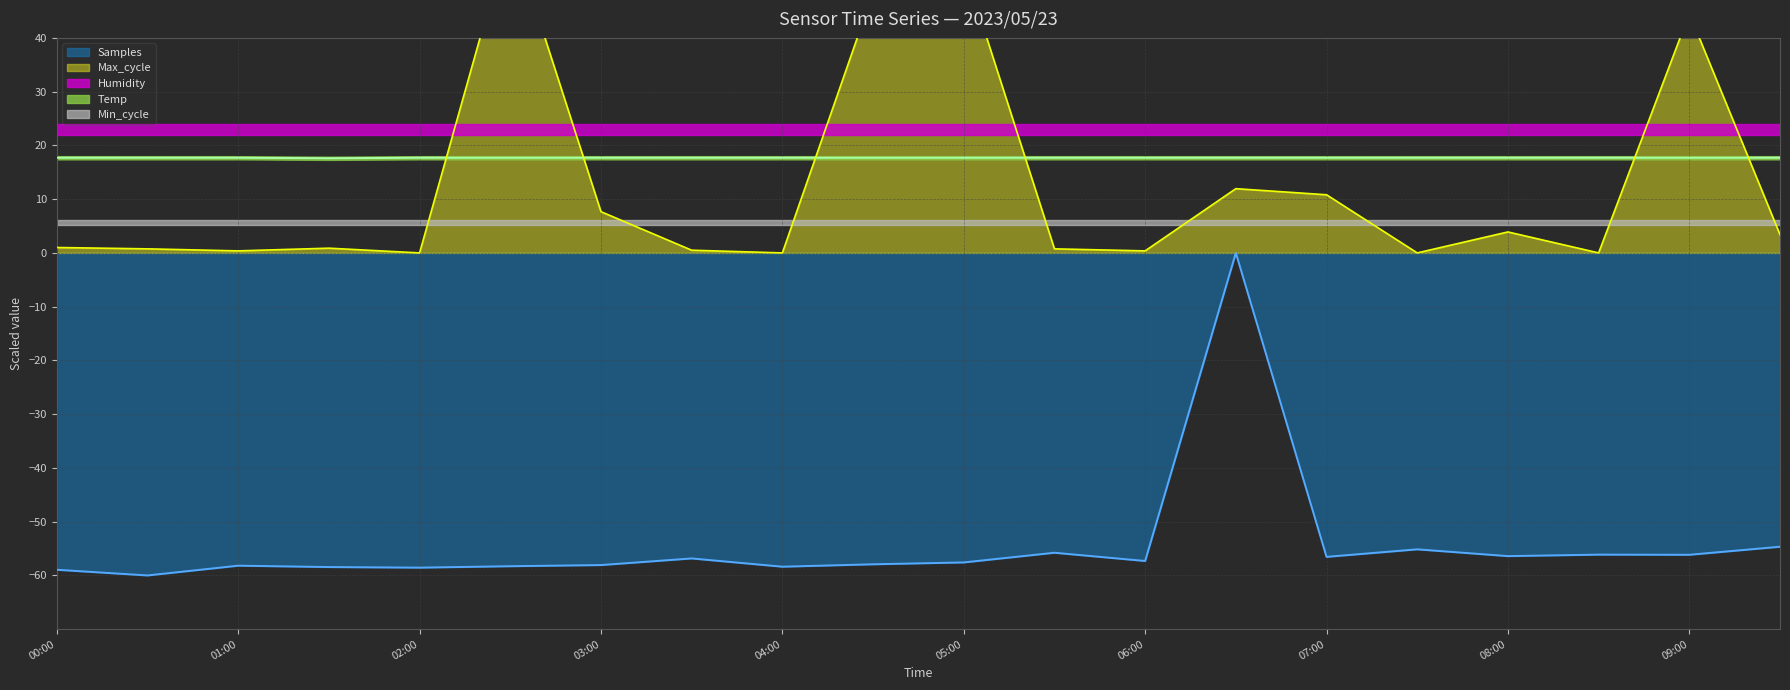

Rank the categories by Temp value from highest to lowest.

00:00, 00:30, 01:00, 02:00, 02:30, 03:00, 03:30, 04:00, 04:30, 05:00, 05:30, 06:00, 06:30, 07:00, 07:30, 08:00, 08:30, 09:00, 09:30, 01:30